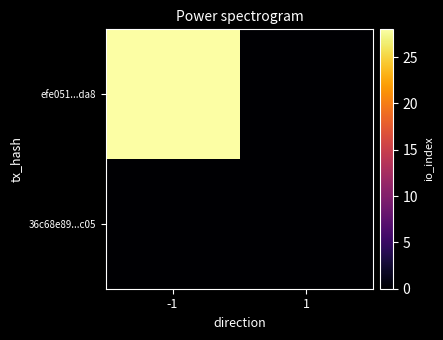

Rank the series by their average value, from highest to lowest.

efe051...da8, 36c68e89...c05